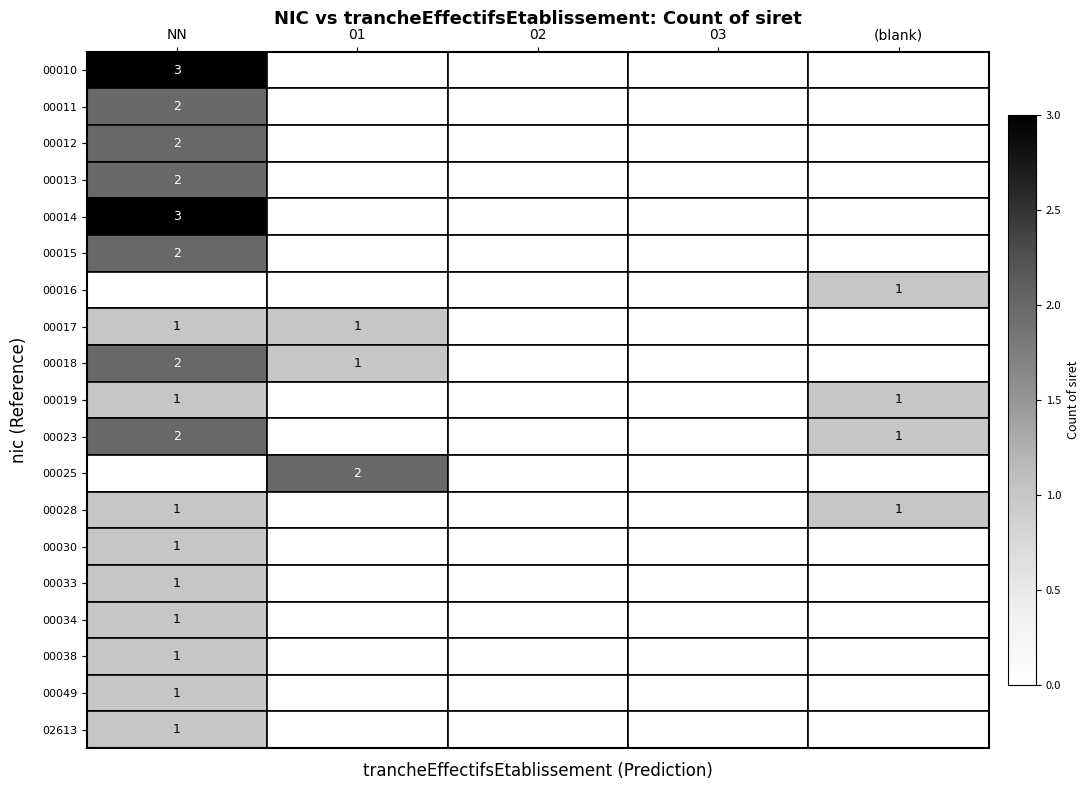

Is it true that 00033 equals 1 at NN?

True